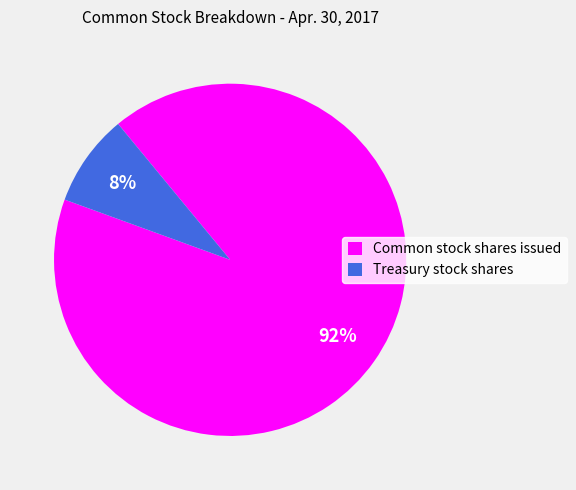

Which has a higher value, Common stock shares issued or Treasury stock shares?

Common stock shares issued